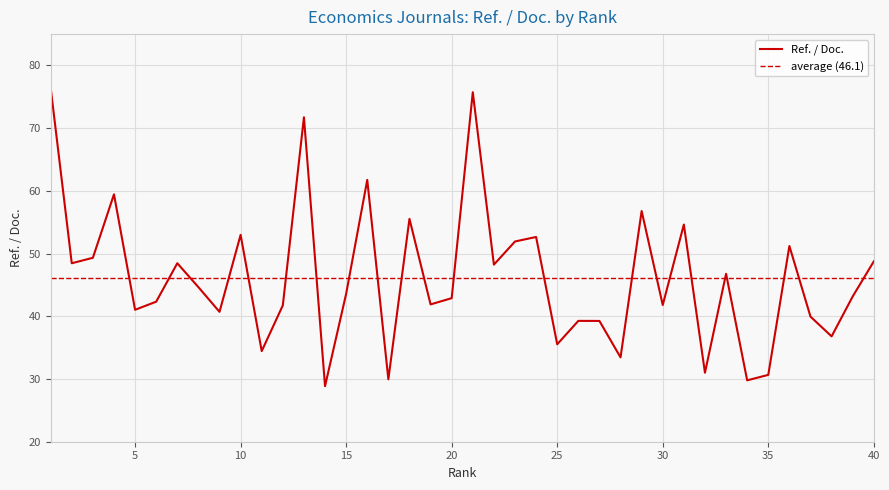

How many data points are above 43?

21